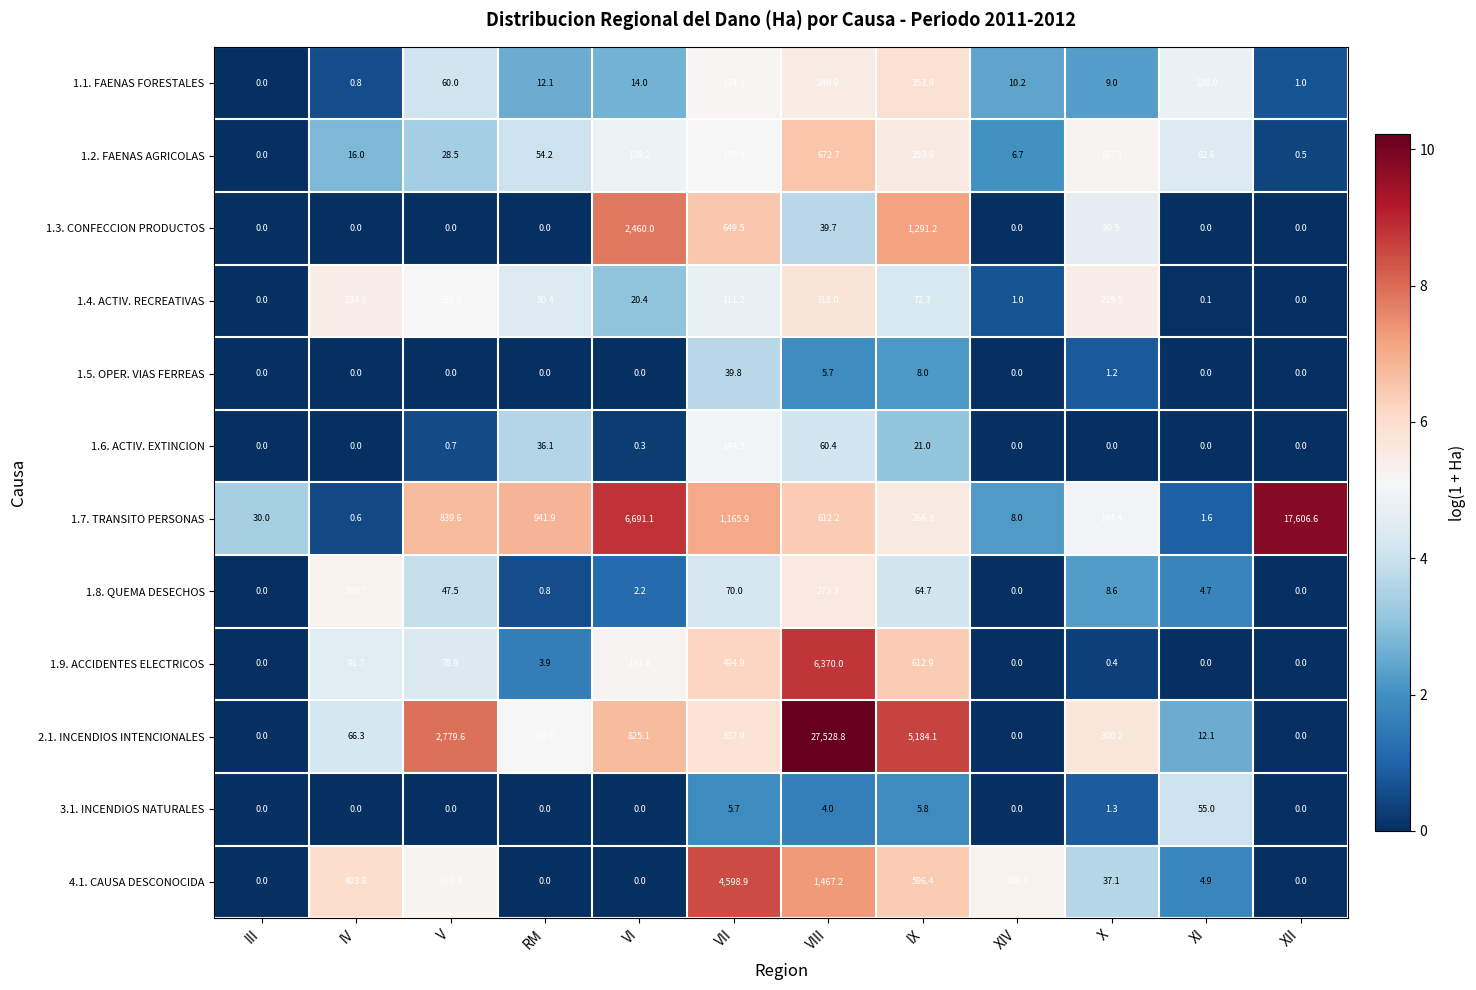

Rank the series by their maximum value, from lowest to highest.

1.5. OPER. VIAS FERREAS, 3.1. INCENDIOS NATURALES, 1.6. ACTIV. EXTINCION, 1.8. QUEMA DESECHOS, 1.4. ACTIV. RECREATIVAS, 1.1. FAENAS FORESTALES, 1.2. FAENAS AGRICOLAS, 1.3. CONFECCION PRODUCTOS, 4.1. CAUSA DESCONOCIDA, 1.9. ACCIDENTES ELECTRICOS, 1.7. TRANSITO PERSONAS, 2.1. INCENDIOS INTENCIONALES